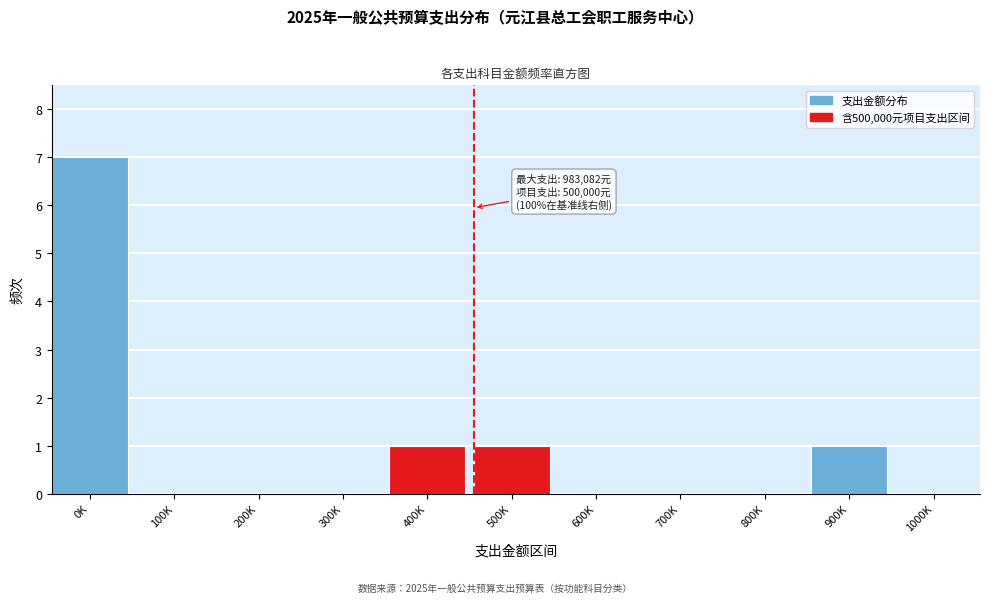

Reading right to left, transcribe all the data shown in this chart.

1000K=0	900K=1	800K=0	700K=0	600K=0	500K=1	400K=1	300K=0	200K=0	100K=0	0K=7